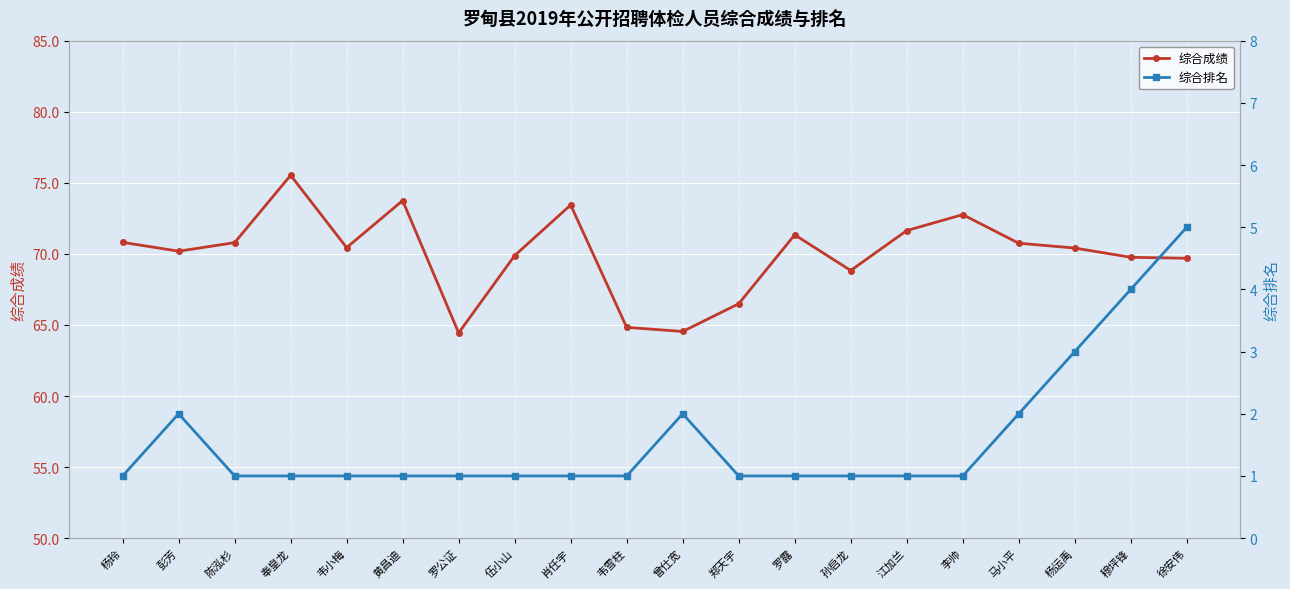

What value does the 综合成绩 series have at 罗公证?

64.4